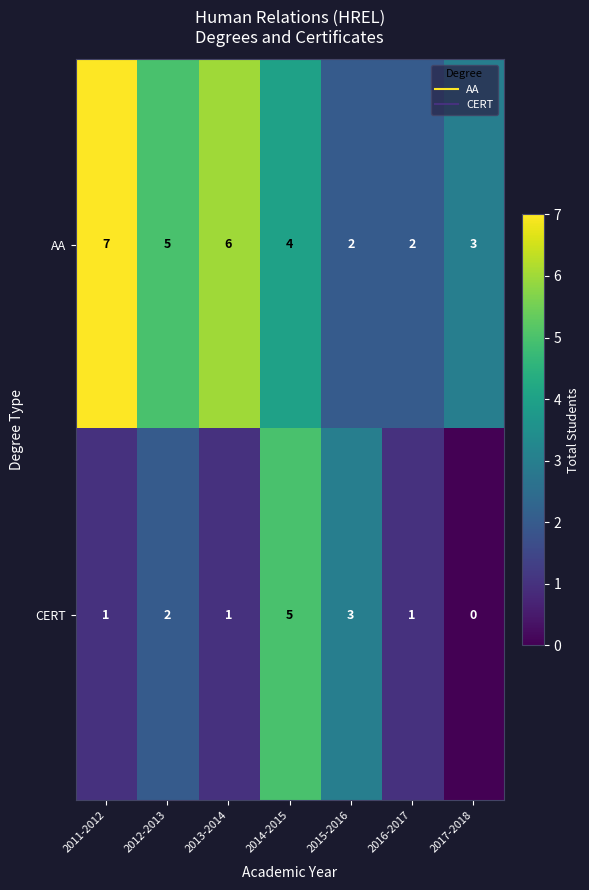

The CERT series shows 1 at 2011-2012. True or false?

True